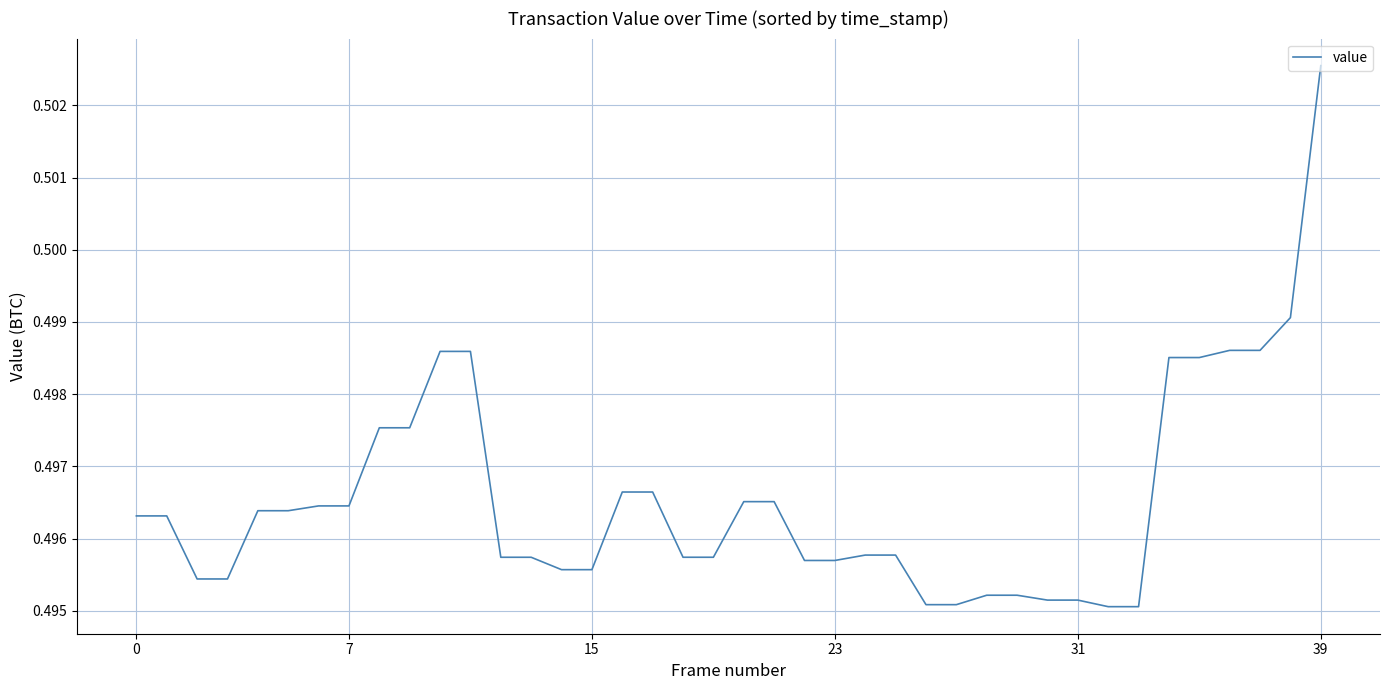

Does the chart display data point markers on the line(s)?

No